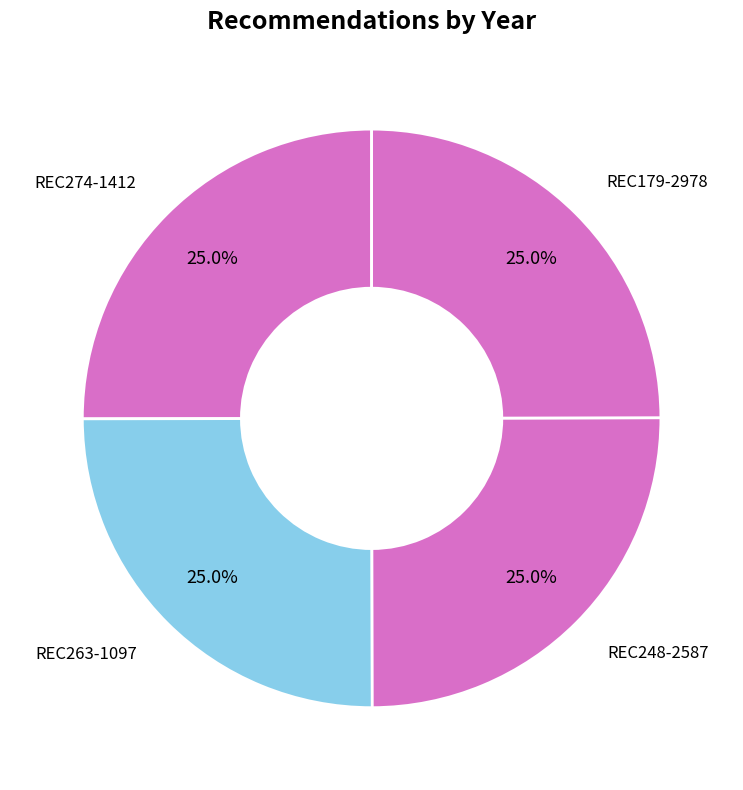

True or false: REC274-1412 accounts for 39% of the total.

False